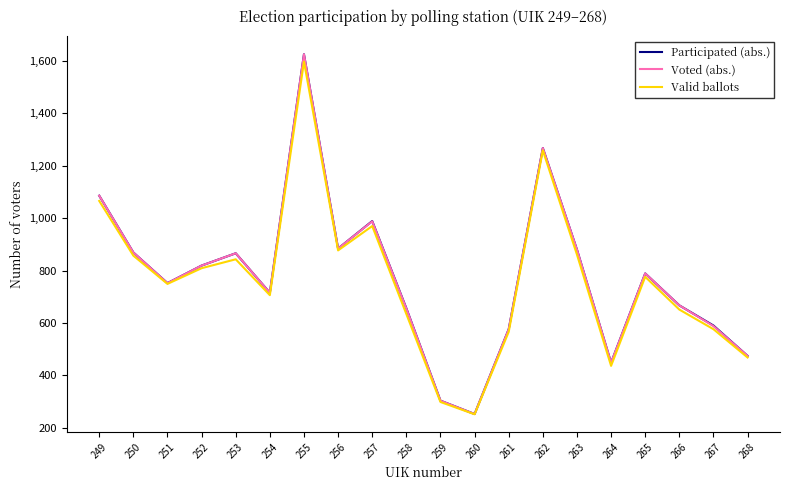

What is the total value across all series at 257?

2947